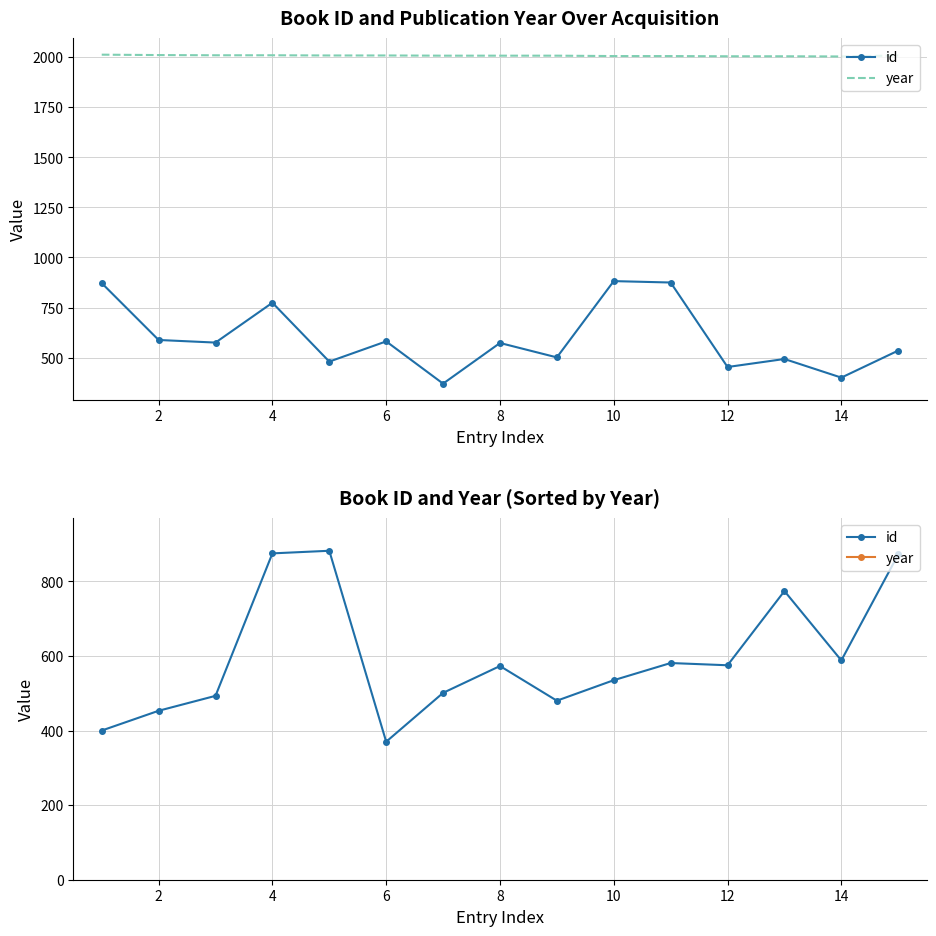

Which series has the largest range (max minus min)?

id